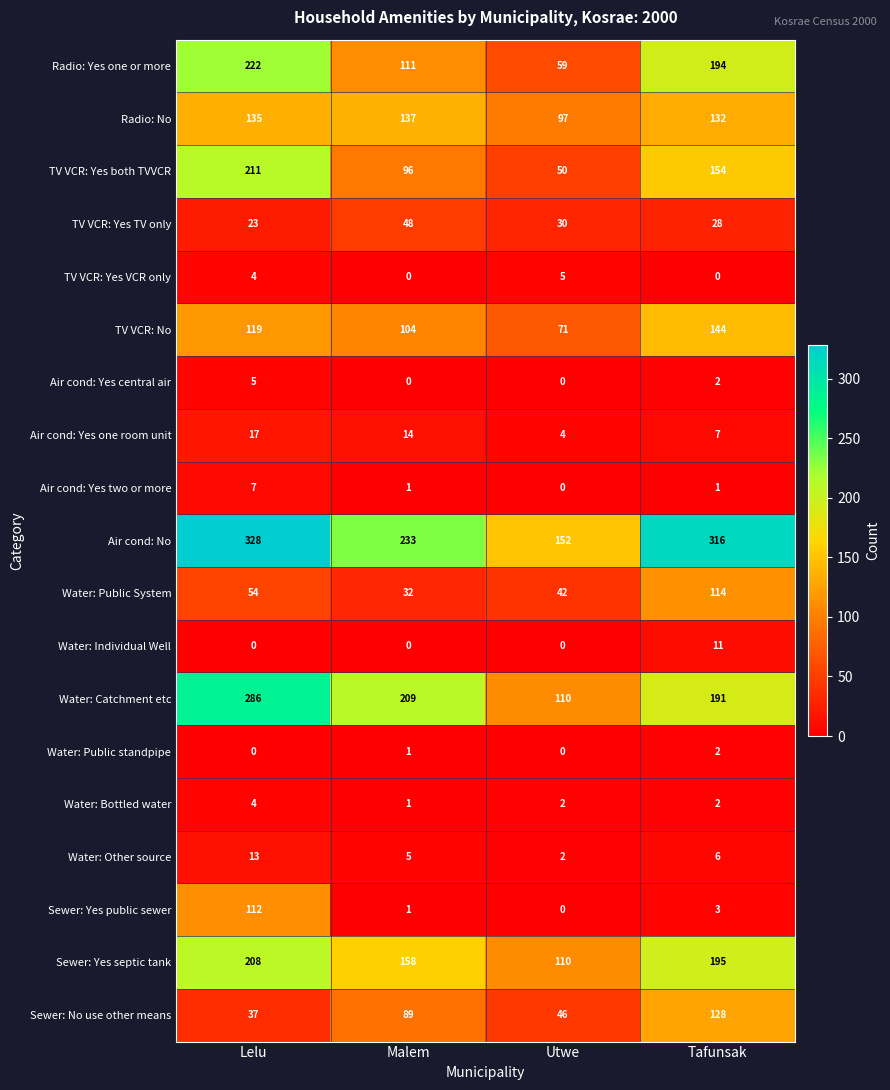

What is the difference between the maximum and second lowest values in the Sewer: No use other means series?

82